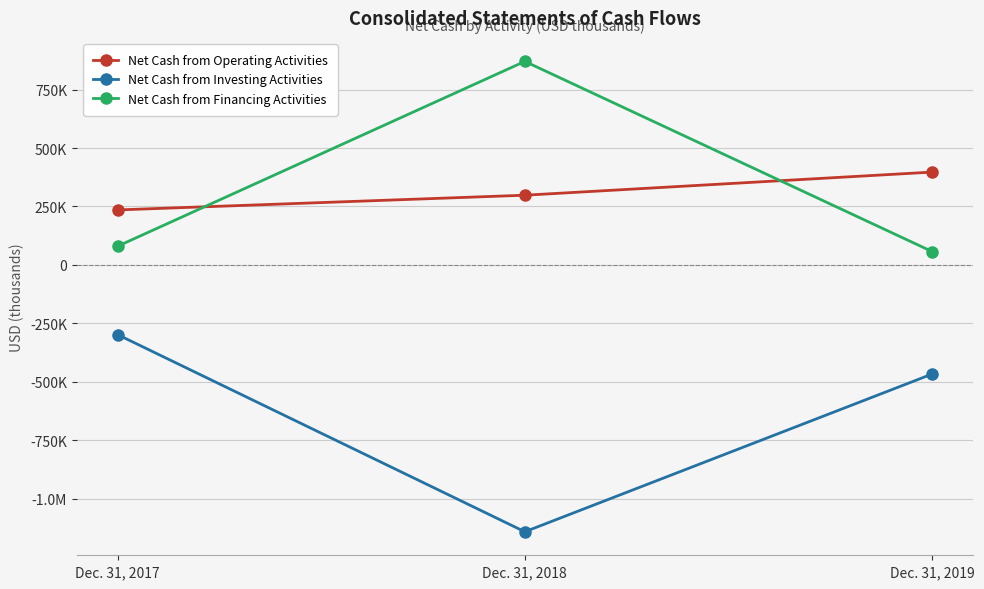

What is the total value across all series at Dec. 31, 2018?

26623